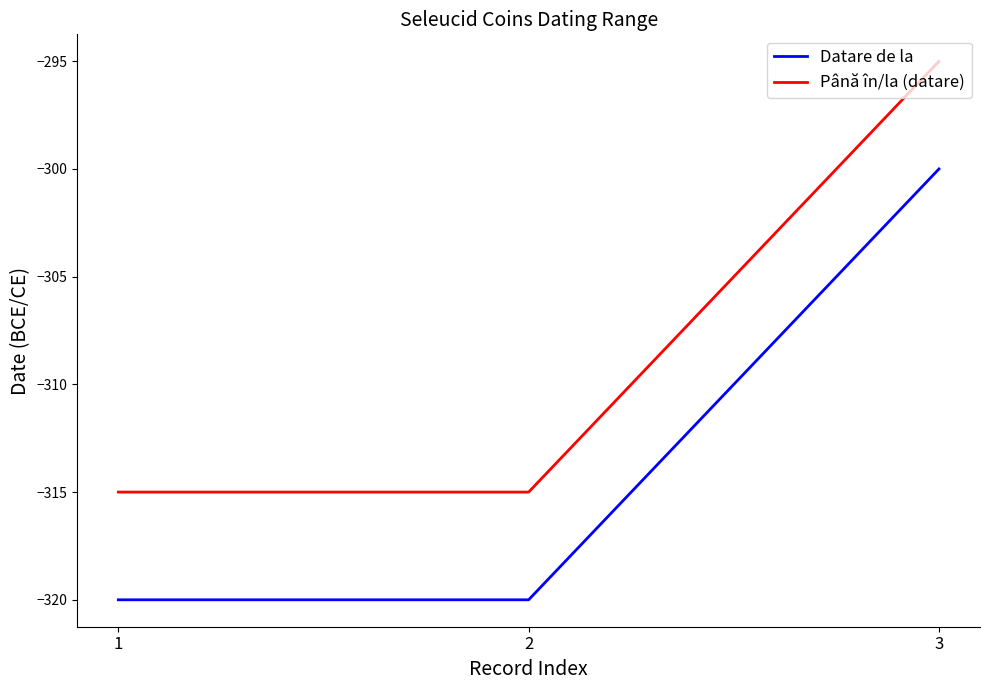

Rank the series by their maximum value, from highest to lowest.

Până în/la (datare), Datare de la